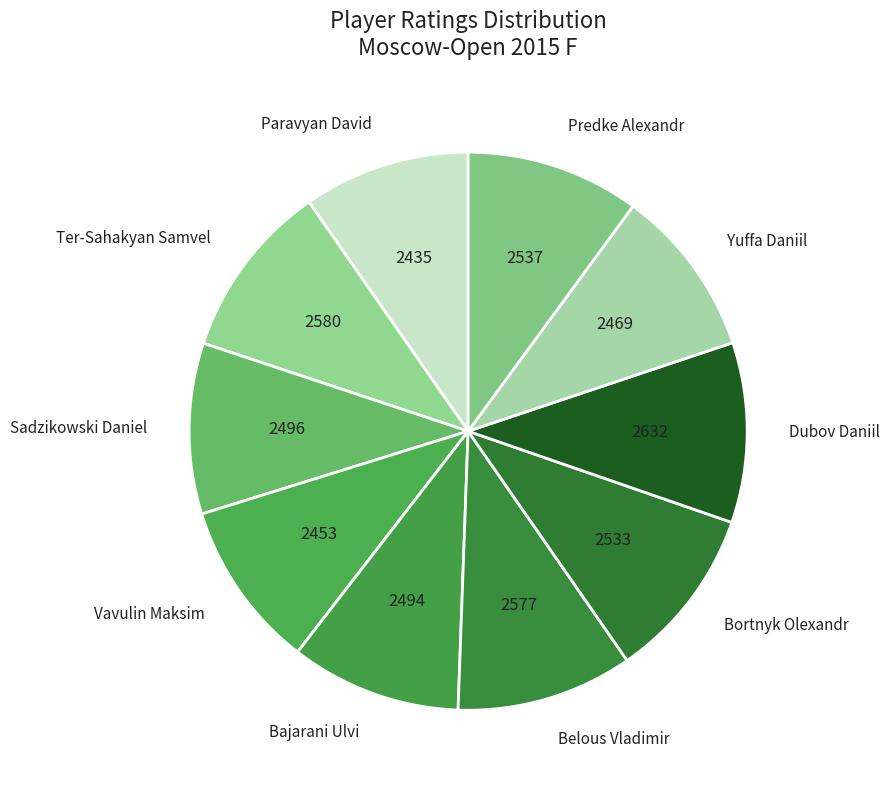

The Paravyan David slice represents 22% of the pie. True or false?

False